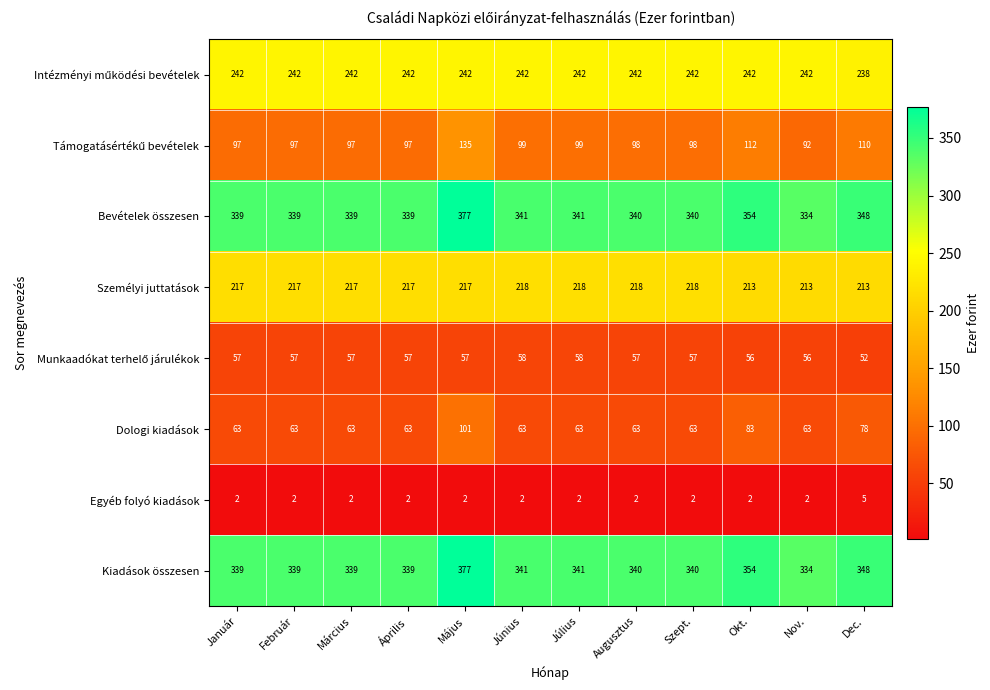

At which label does Dologi kiadások reach its peak?

Május